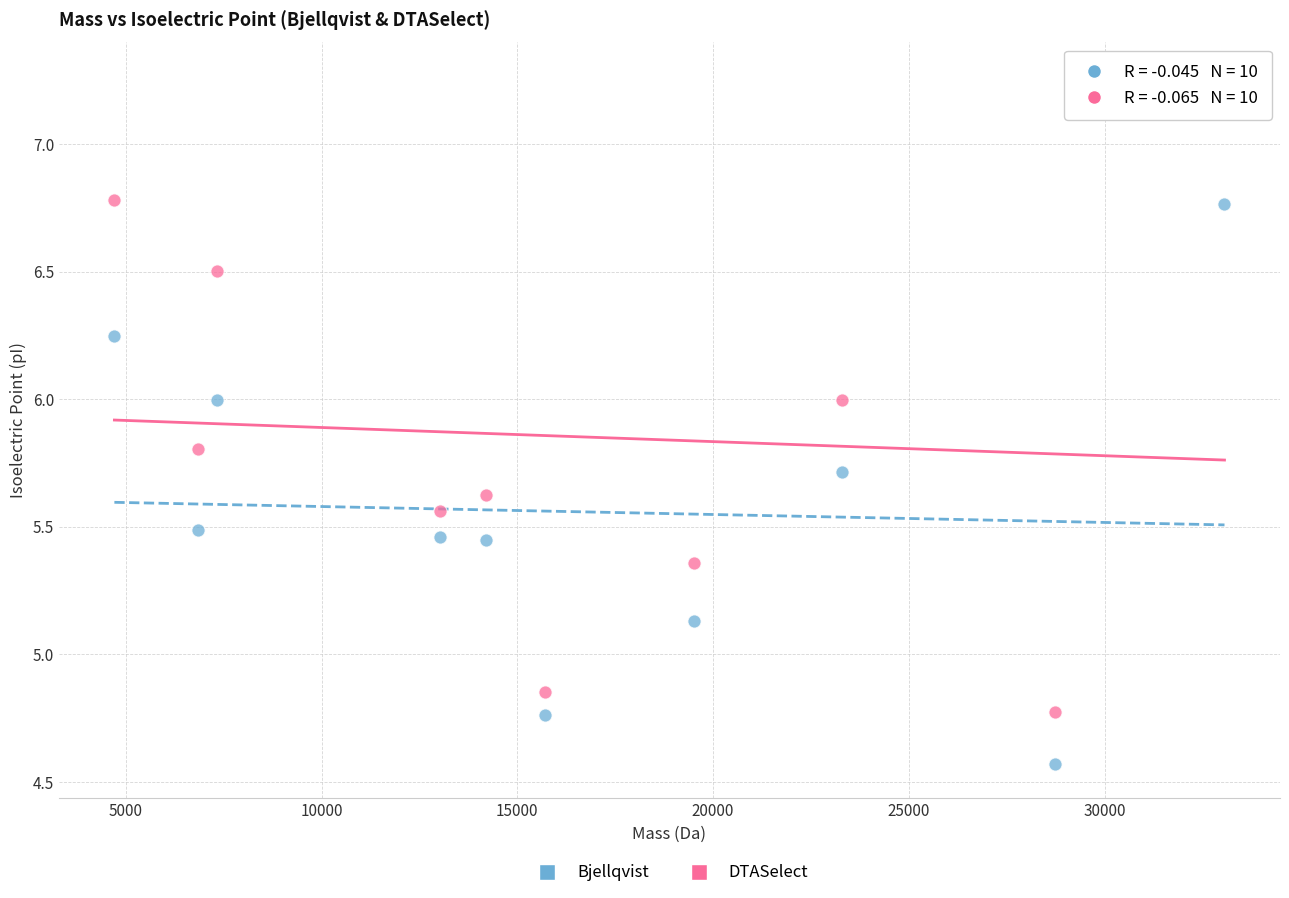

Which series contains the highest Y value?

DTASelect